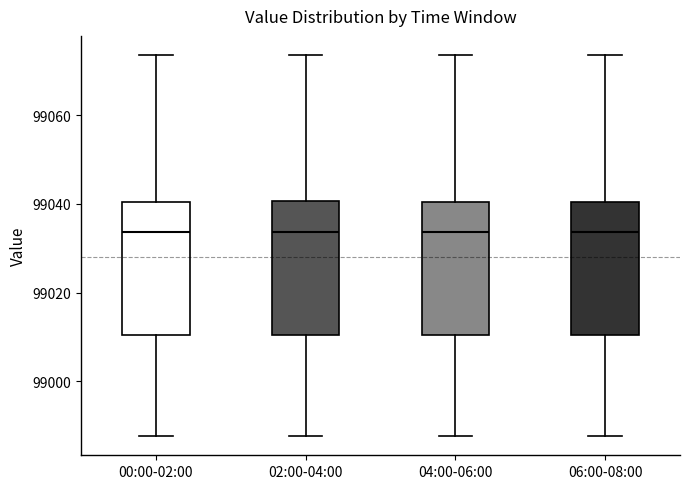

Reading left to right, transcribe this box plot: for each box, give where its median line is, the range the box spans, and where its two whiskers end, as read against the y-axis. The values are not printed on the chart, so give them approximately, as read against the axis.

00:00-02:00: median 99034, box 99010 to 99040, whiskers 98988 to 99074
02:00-04:00: median 99034, box 99010 to 99040, whiskers 98988 to 99074
04:00-06:00: median 99034, box 99010 to 99040, whiskers 98988 to 99074
06:00-08:00: median 99034, box 99010 to 99040, whiskers 98988 to 99074